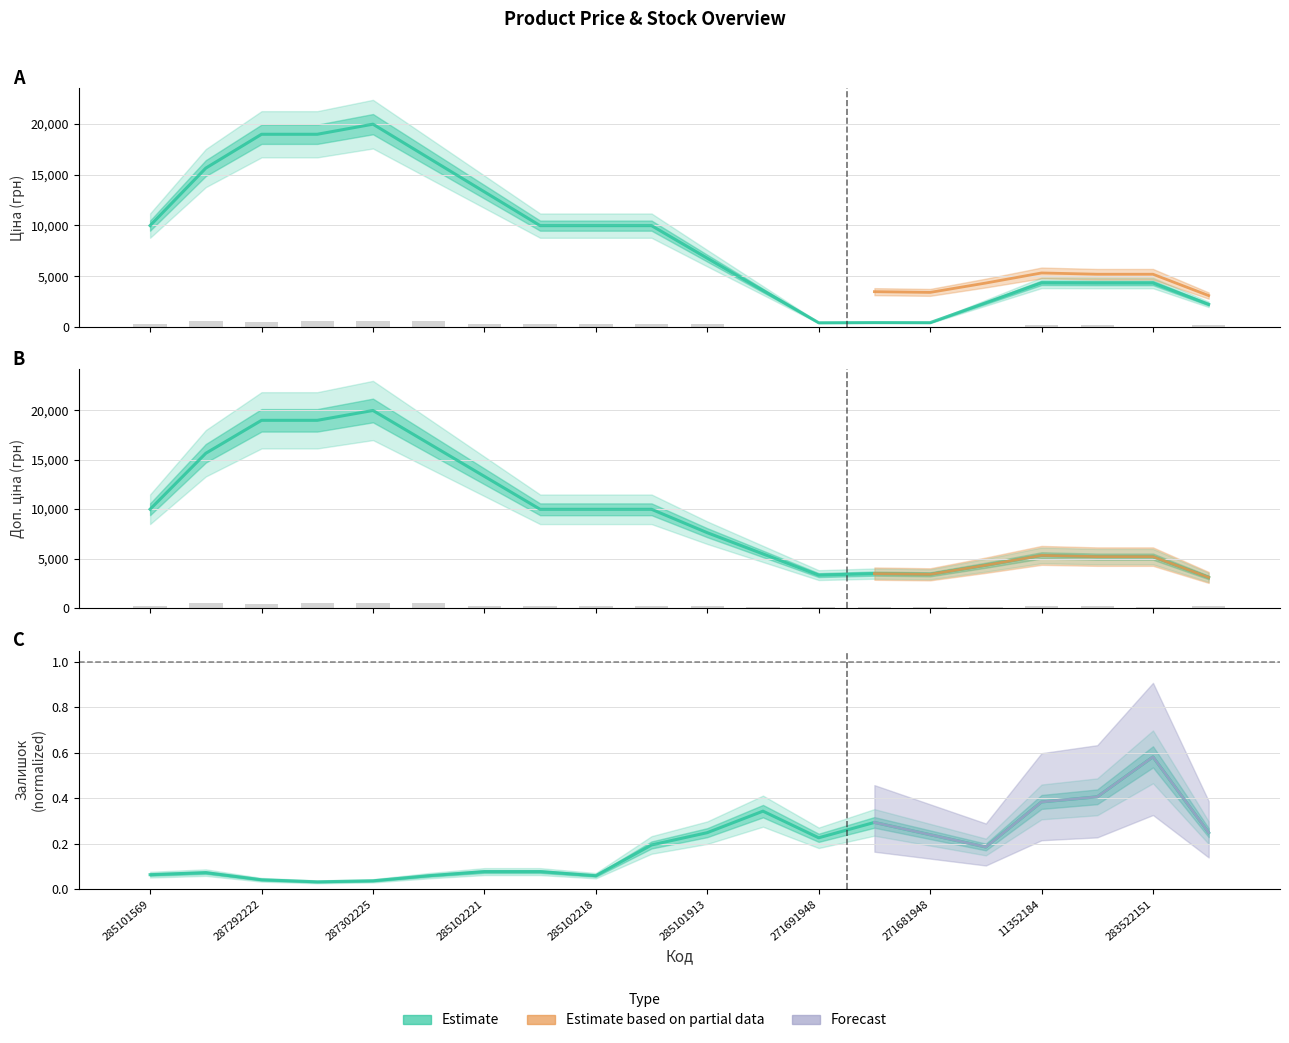

How many bars are there in total?

40